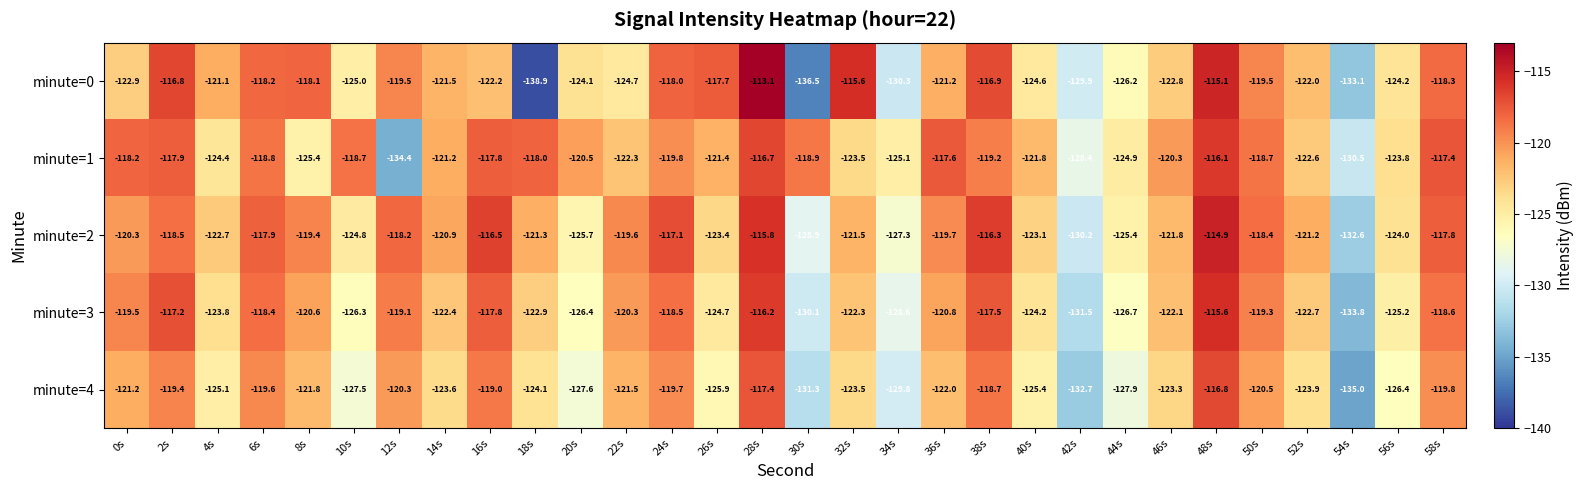

Which series has the largest total across all categories?

minute=1